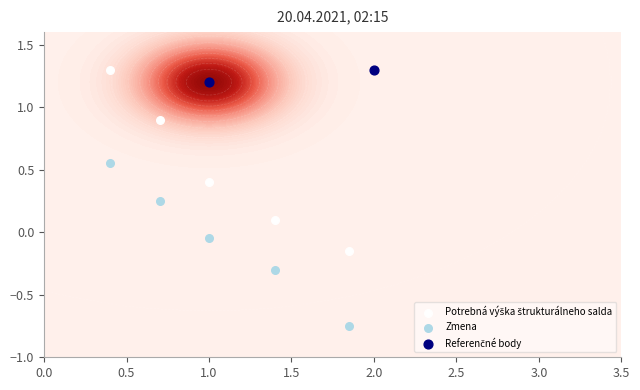

What is the change in value from 2015 to 2016?

-0.3